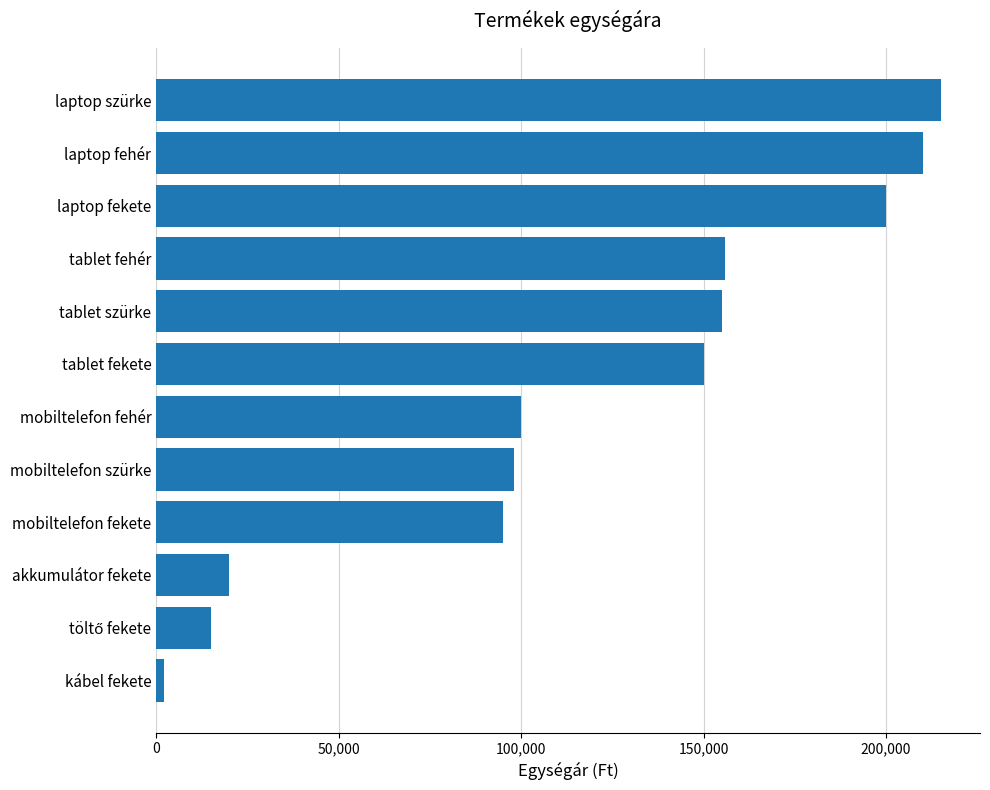

How many values are below 150000?

6